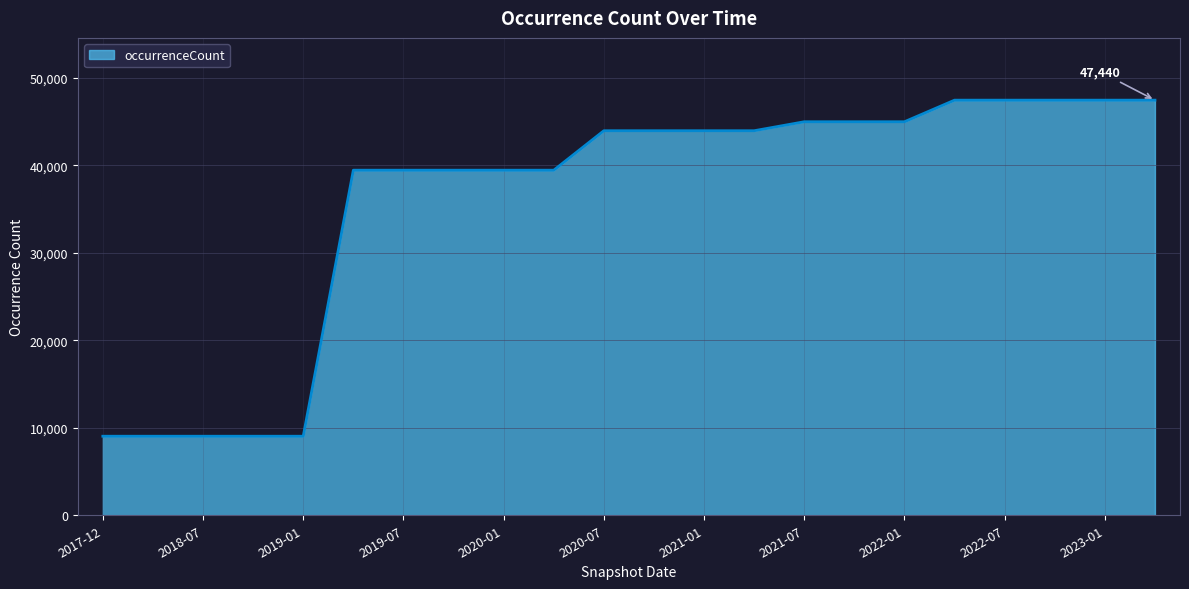

What is the difference between the maximum and minimum values?

38406